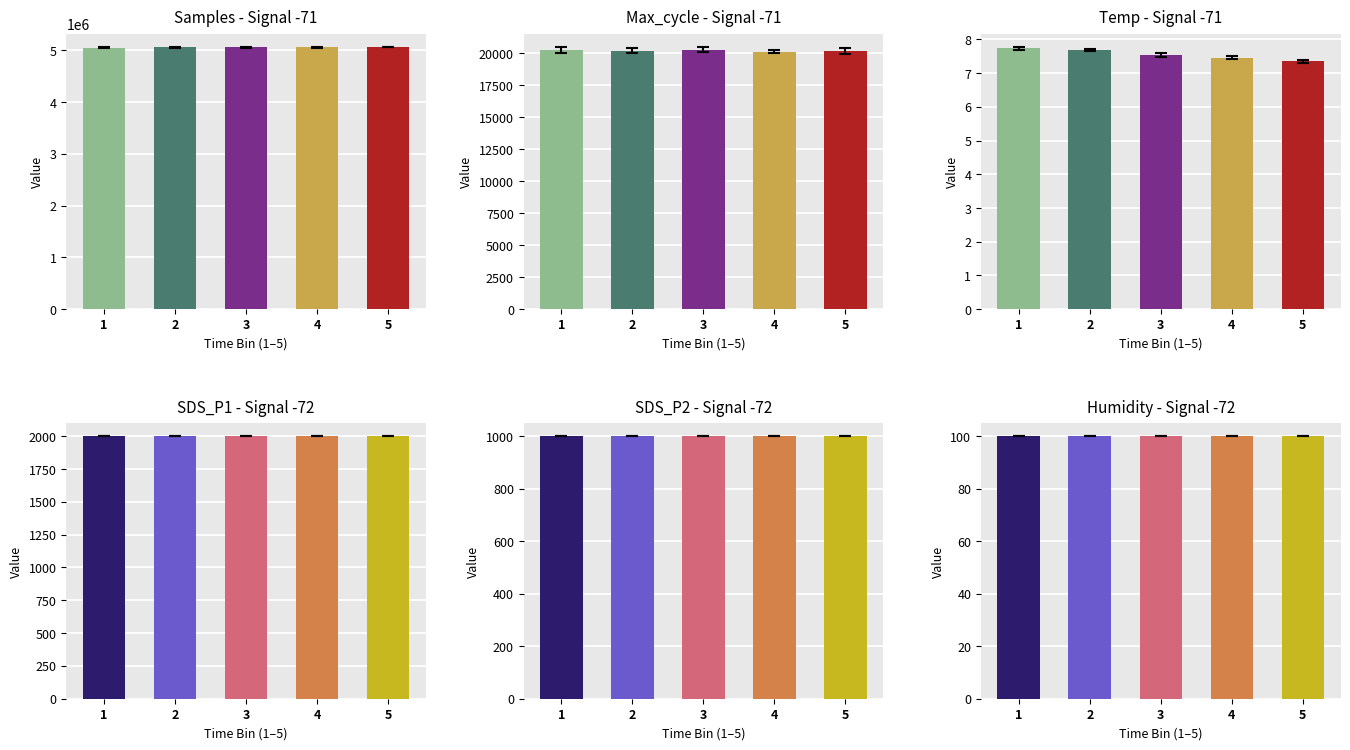

What are all the series names shown in the legend?

Samples, Max_cycle, Temp, SDS_P1, SDS_P2, Humidity